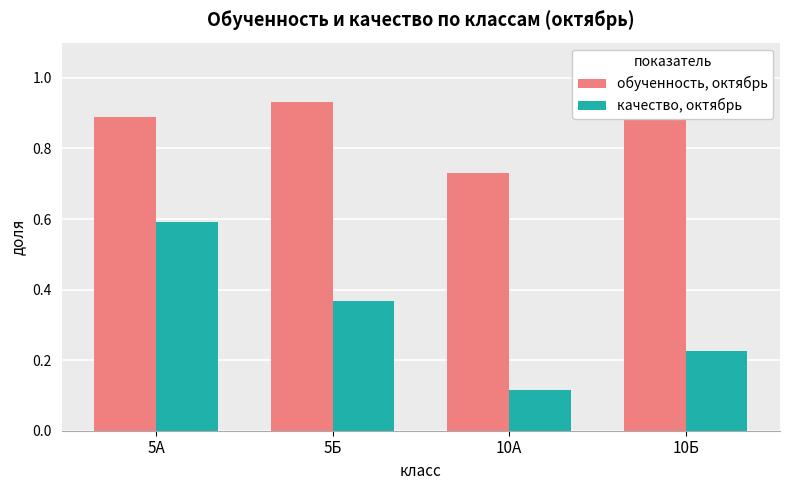

What is the spread (max minus min) of values at 10А?

0.6